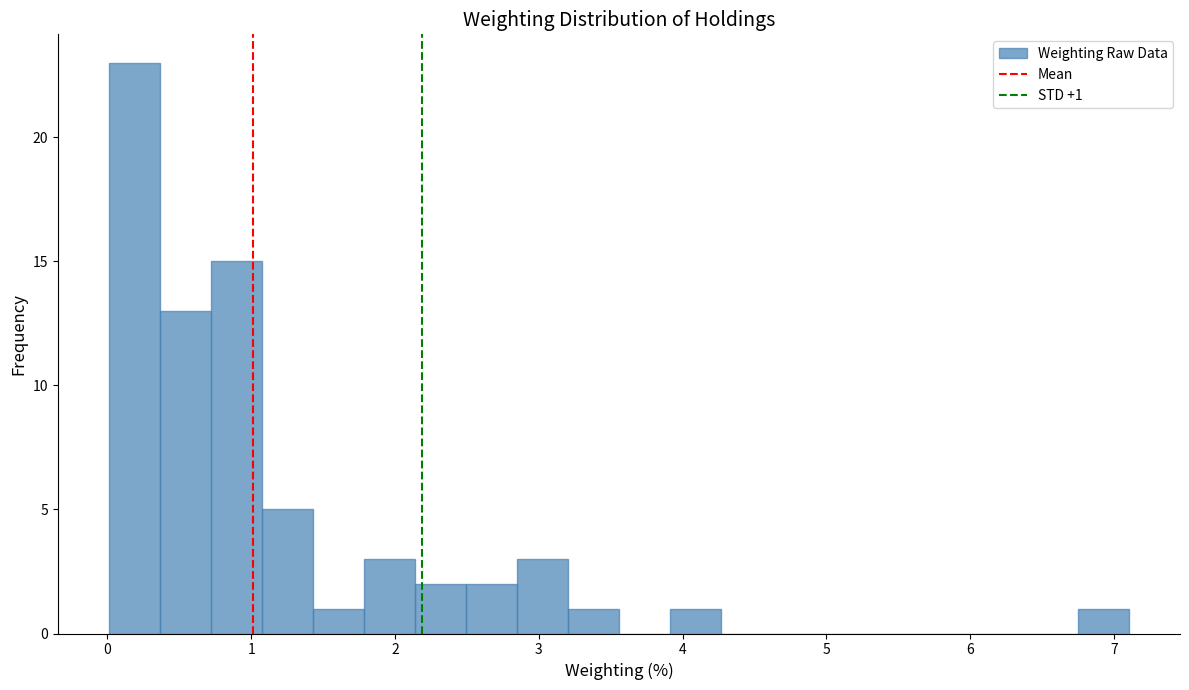

Around what value on the x-axis is the tallest bar? Give the approximate position of its centre, as read against the axis.

0.2